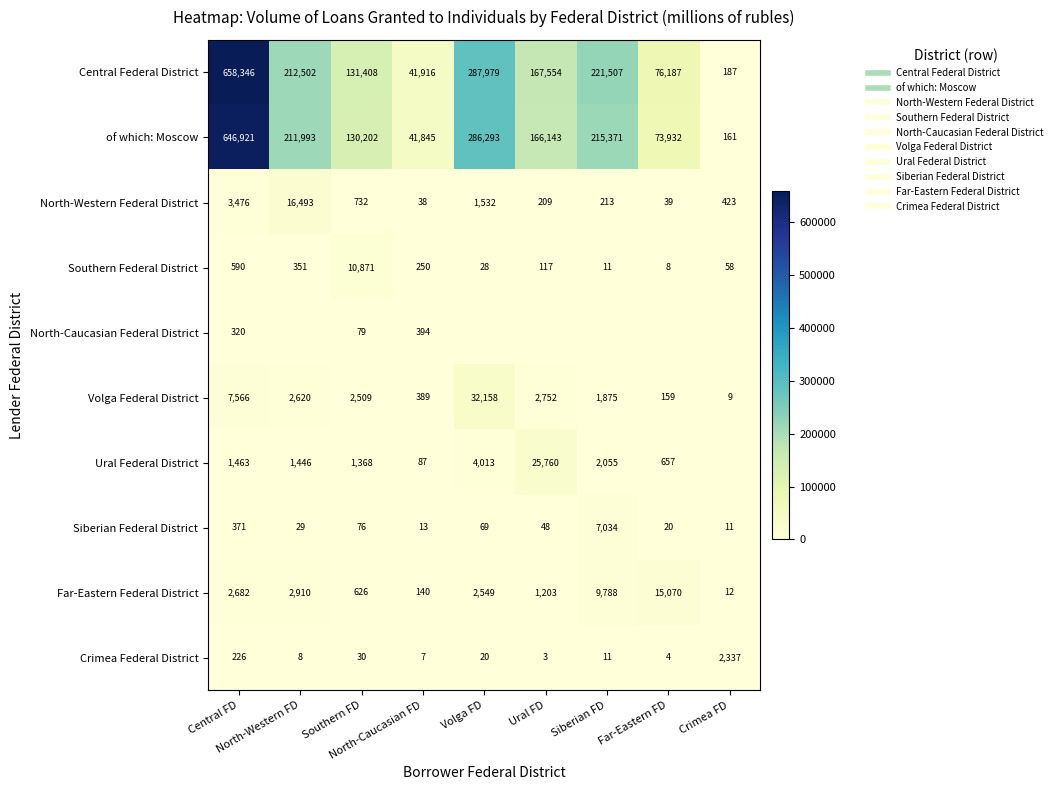

What is the sum of the North-Caucasian Federal District values at Southern FD and Siberian FD?

79